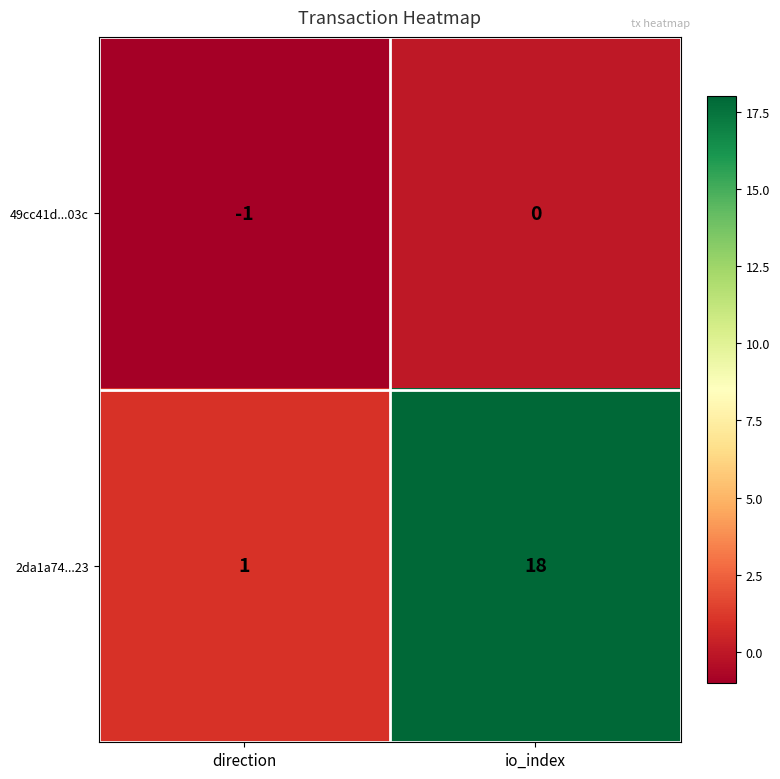

List the series in order of their overall mean, lowest first.

49cc41d...03c, 2da1a74...23